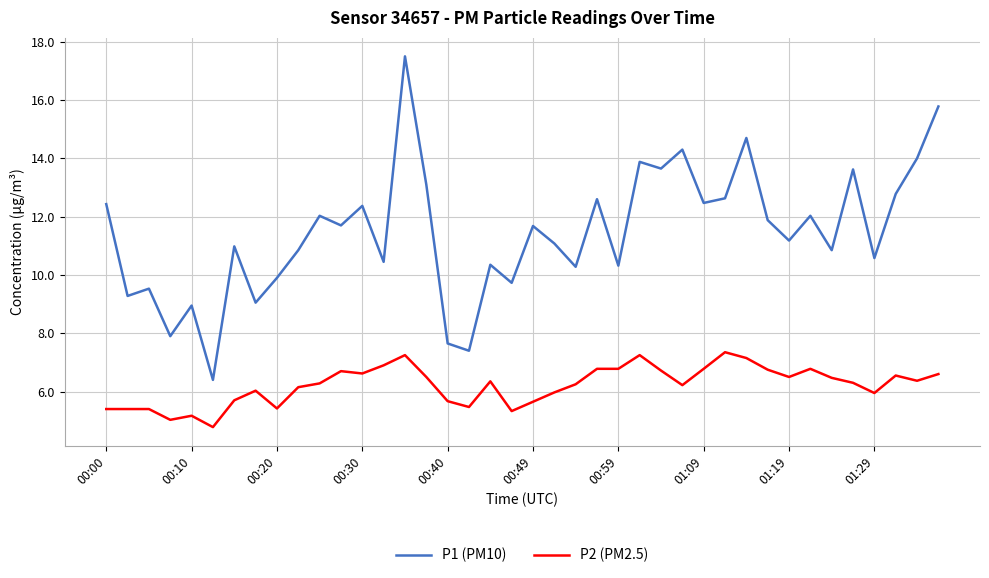

Which series has the widest spread of values?

P1 (PM10)